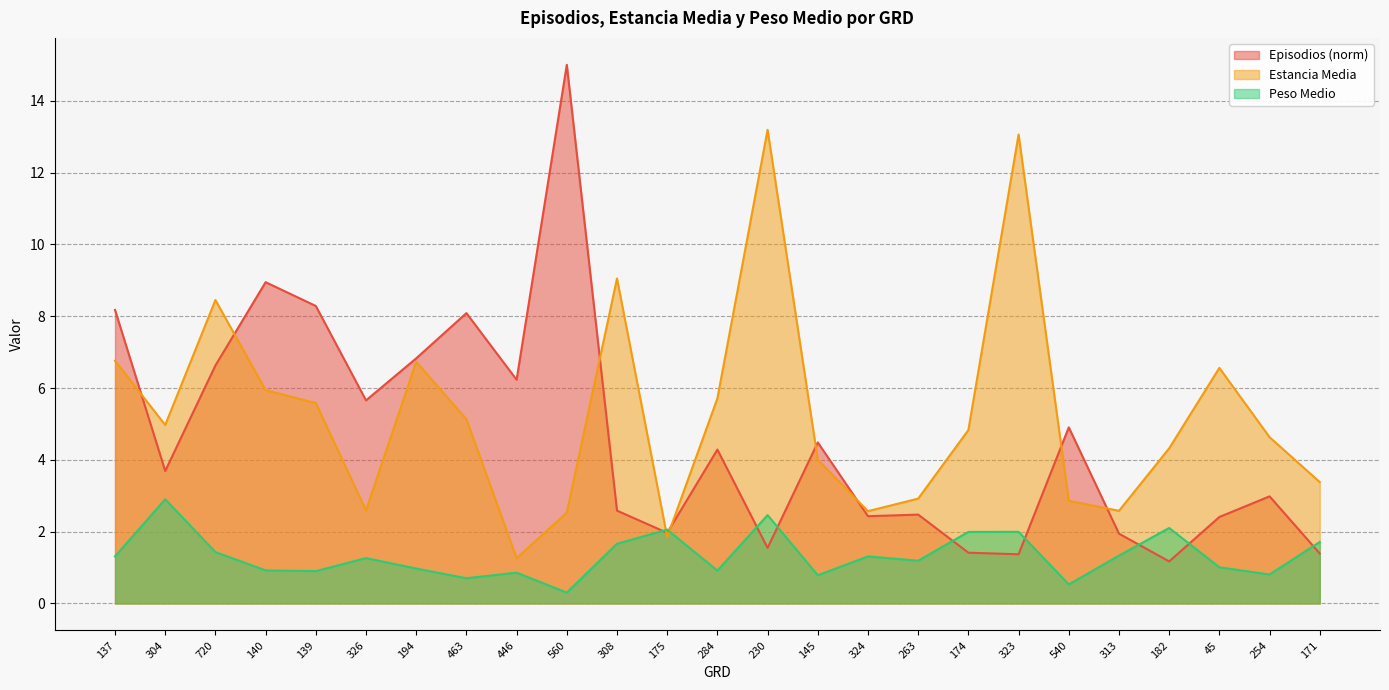

How many interior local valleys does the Peso Medio series have?

8